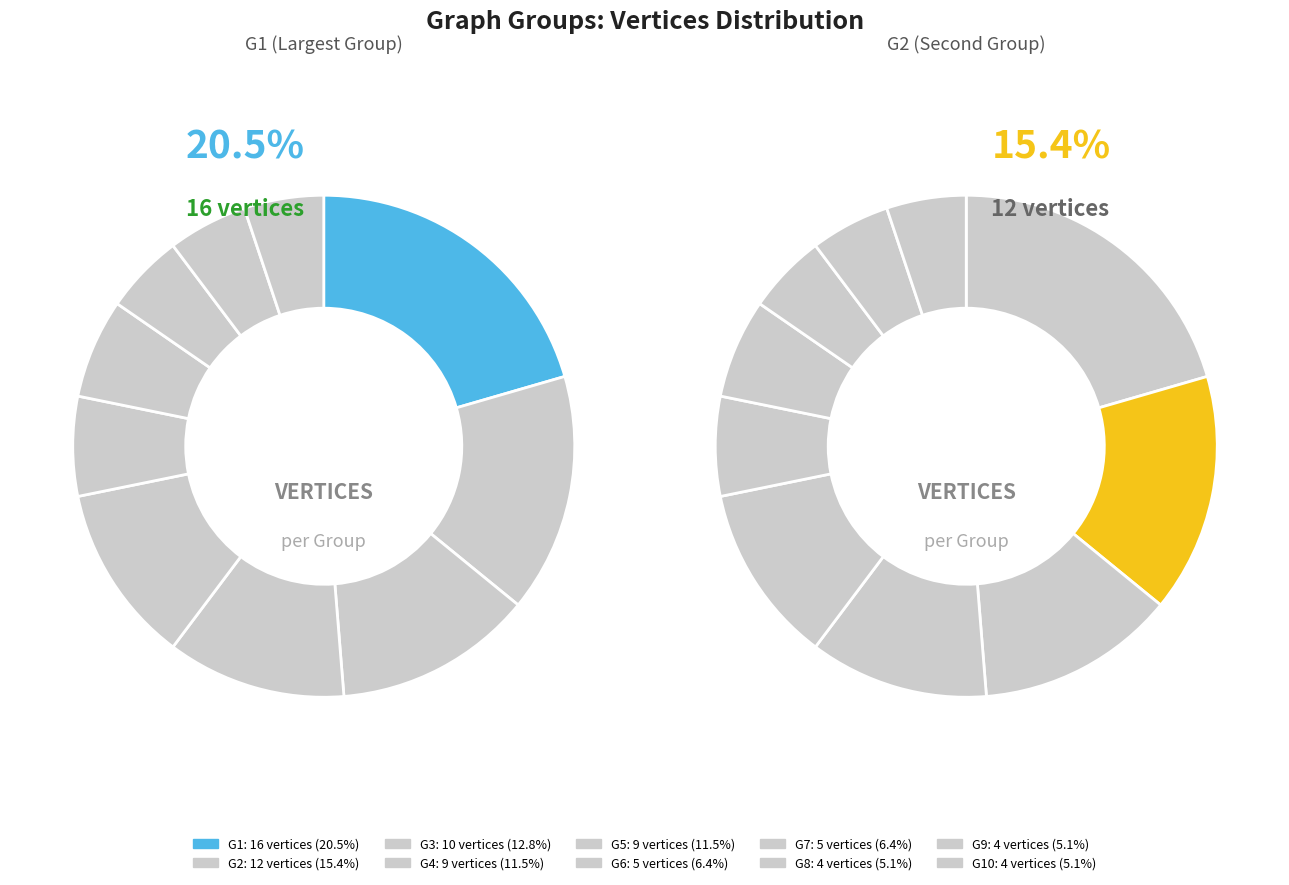

What is the smallest slice in the pie chart?

G8